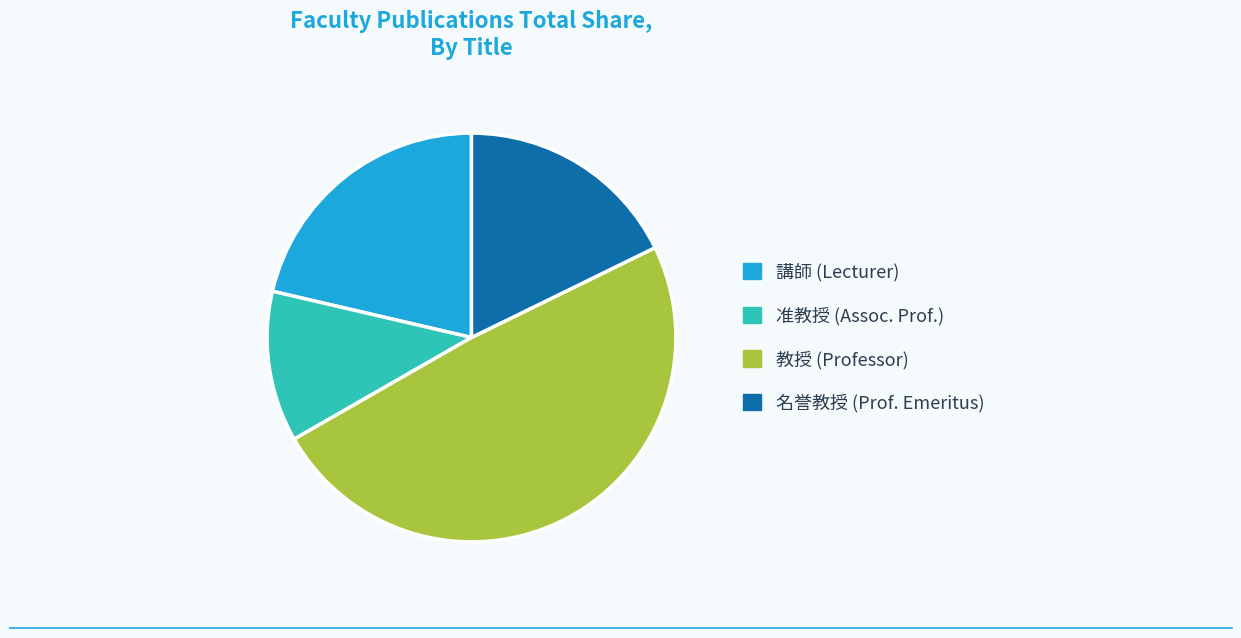

Combined, do 准教授 (Assoc. Prof.) and 教授 (Professor) account for over 50%?

Yes